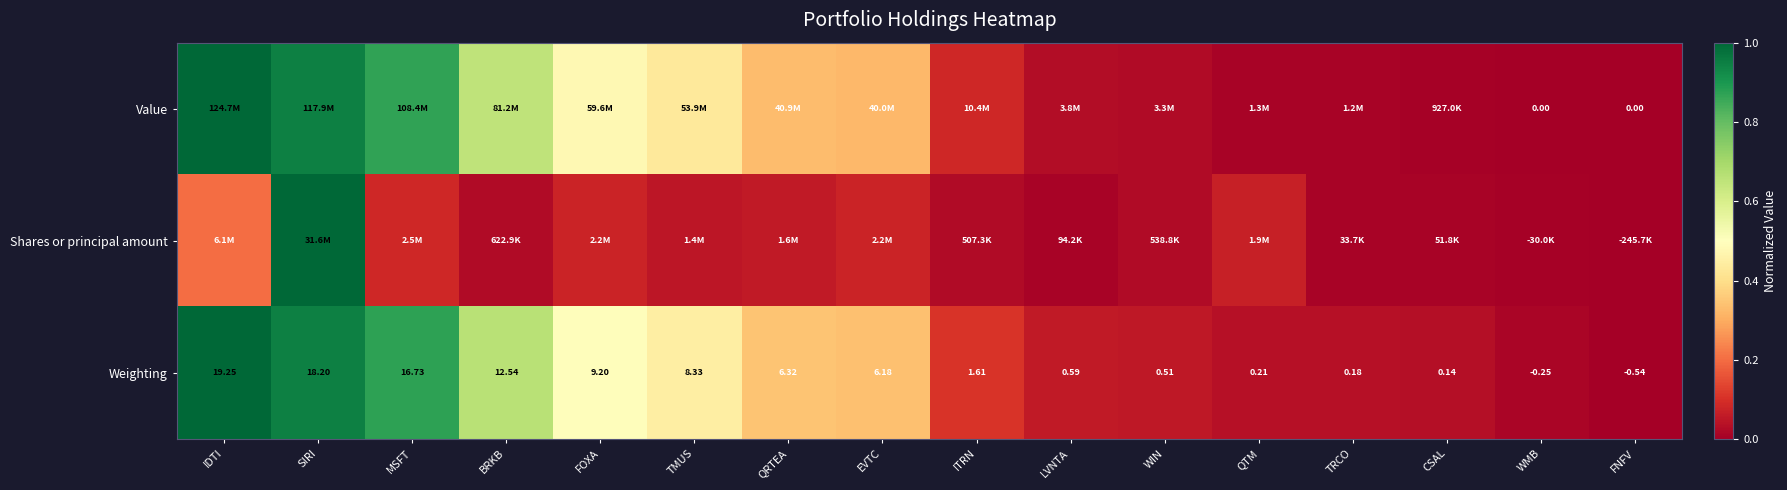

At which label is Weighting closest to 9?

FOXA